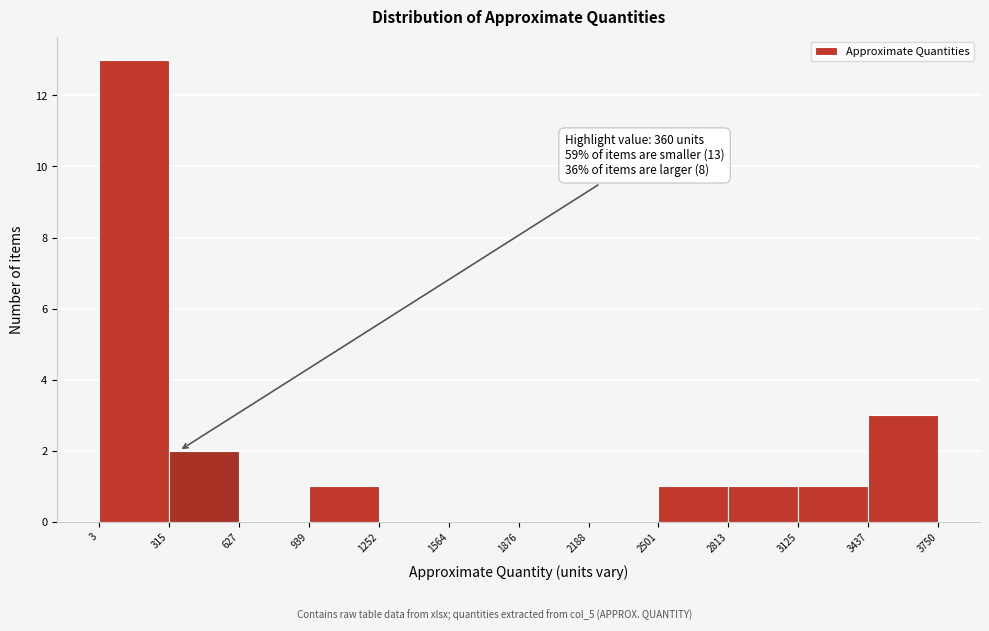

Which range on the x-axis has the tallest bar?

3 to 315